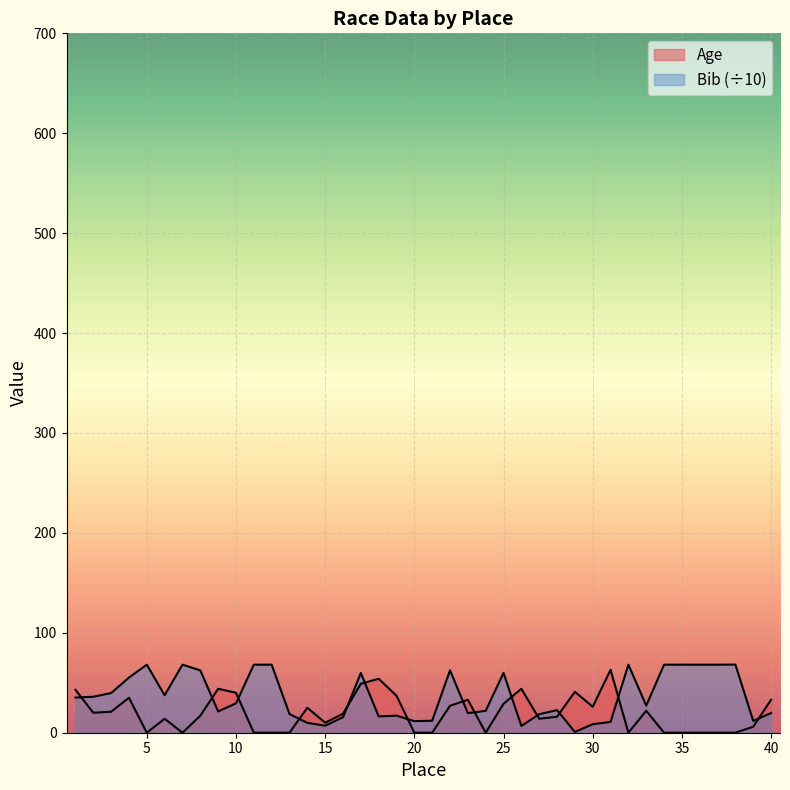

List the series in order of their peak value, lowest first.

Age, Bib (scaled)